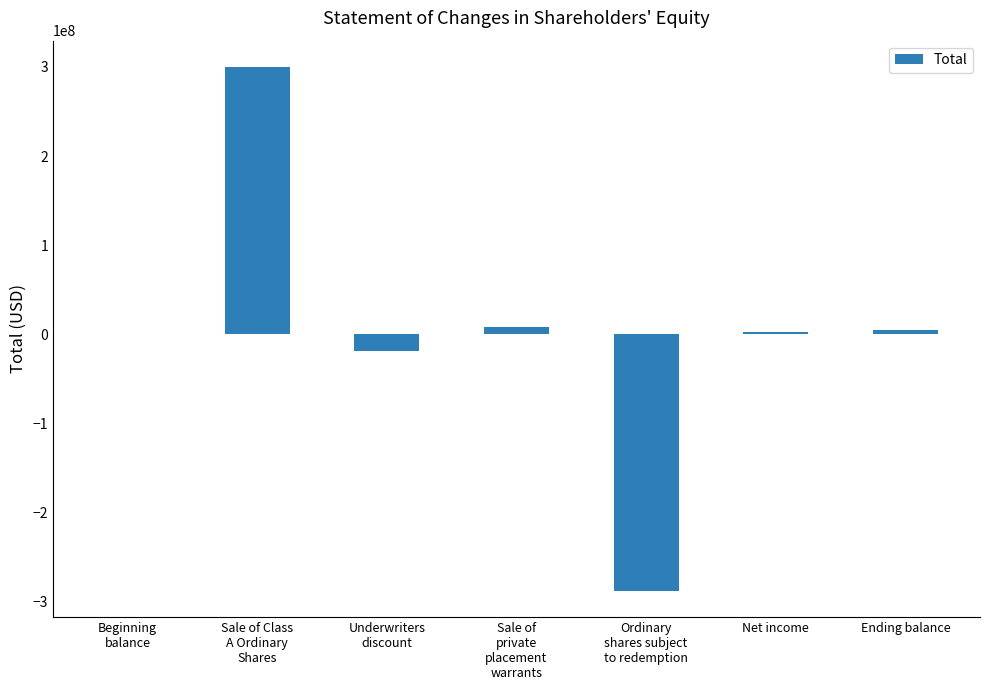

What is the maximum value shown in the chart?

300000000